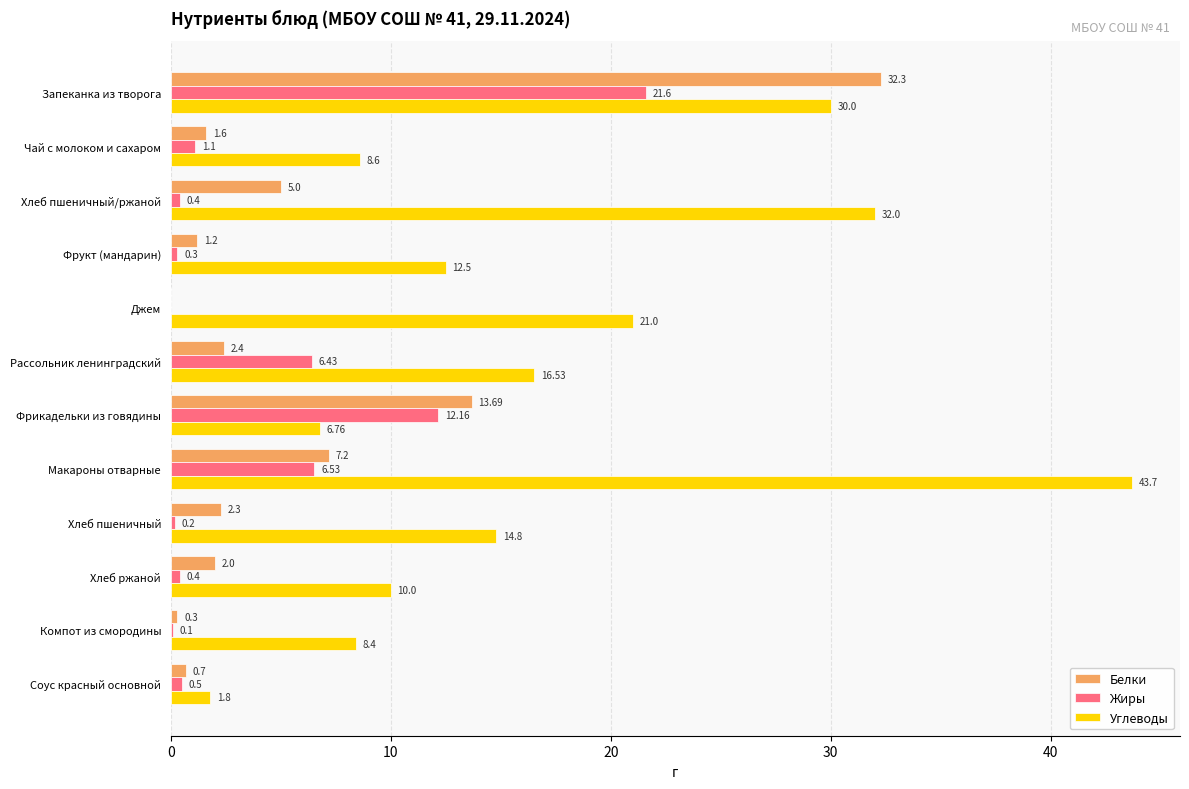

What is the sum of the Углеводы values at Макароны отварные and Чай с молоком и сахаром?

52.3